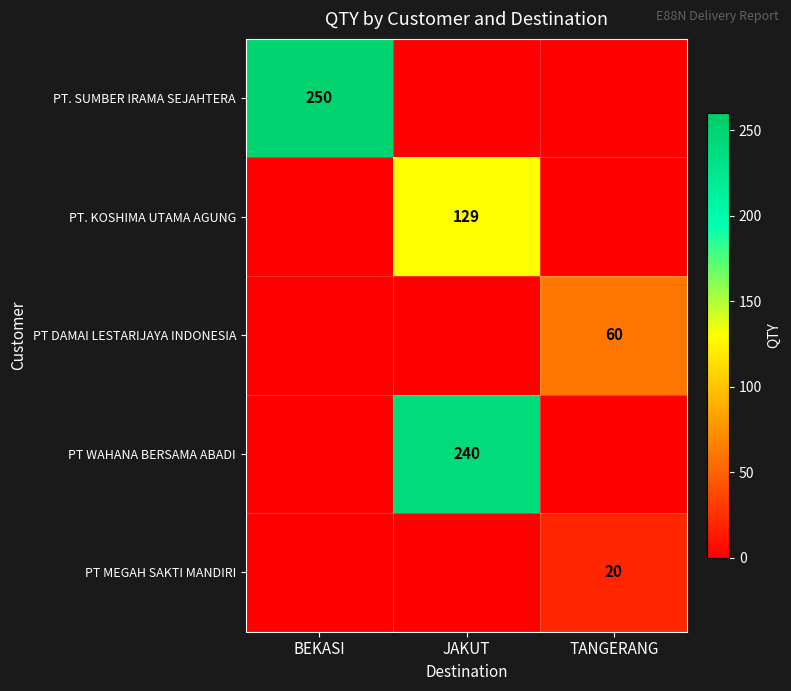

Is the value of PT WAHANA BERSAMA ABADI at JAKUT greater than the value of PT. SUMBER IRAMA SEJAHTERA at BEKASI?

No